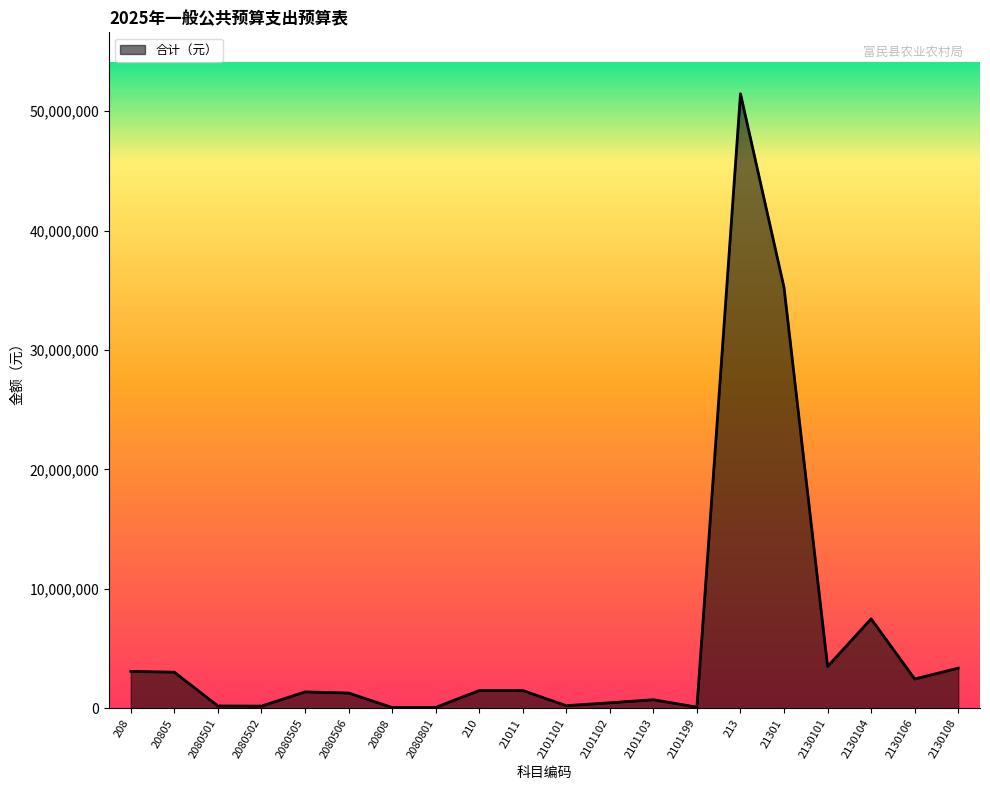

Count the number of data series in this chart.

1